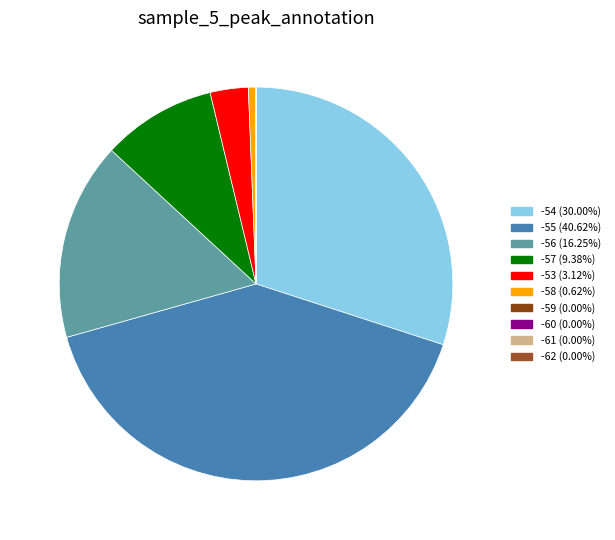

Count the number of slices in the pie.

10